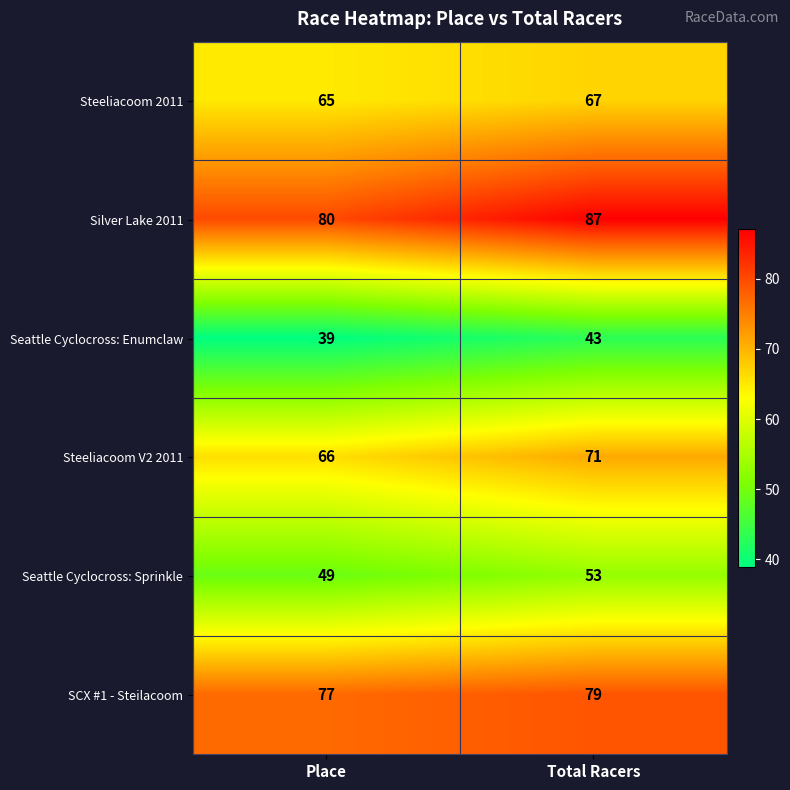

Reading left to right, transcribe all the data shown in this chart.

Steeliacoom 2011: Place=65	Total Racers=67
Silver Lake 2011: Place=80	Total Racers=87
Seattle Cyclocross: Enumclaw: Place=39	Total Racers=43
Steeliacoom V2 2011: Place=66	Total Racers=71
Seattle Cyclocross: Sprinkle: Place=49	Total Racers=53
SCX #1 - Steilacoom: Place=77	Total Racers=79